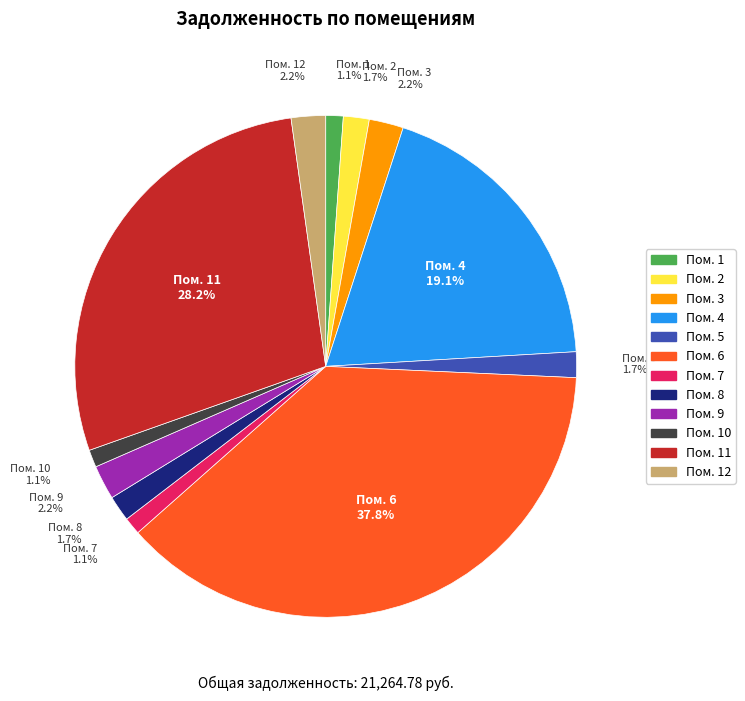

Is there any slice that represents more than half of the pie?

No